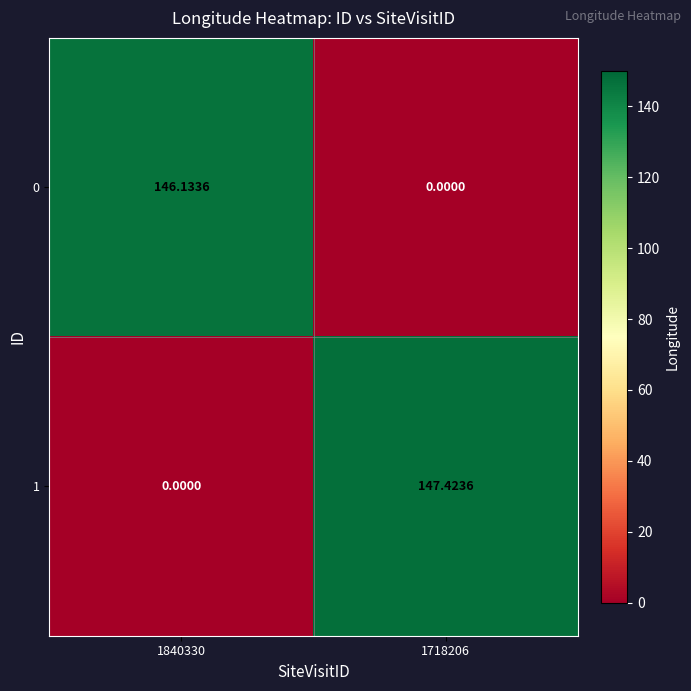

List the series in order of their overall mean, lowest first.

0, 1